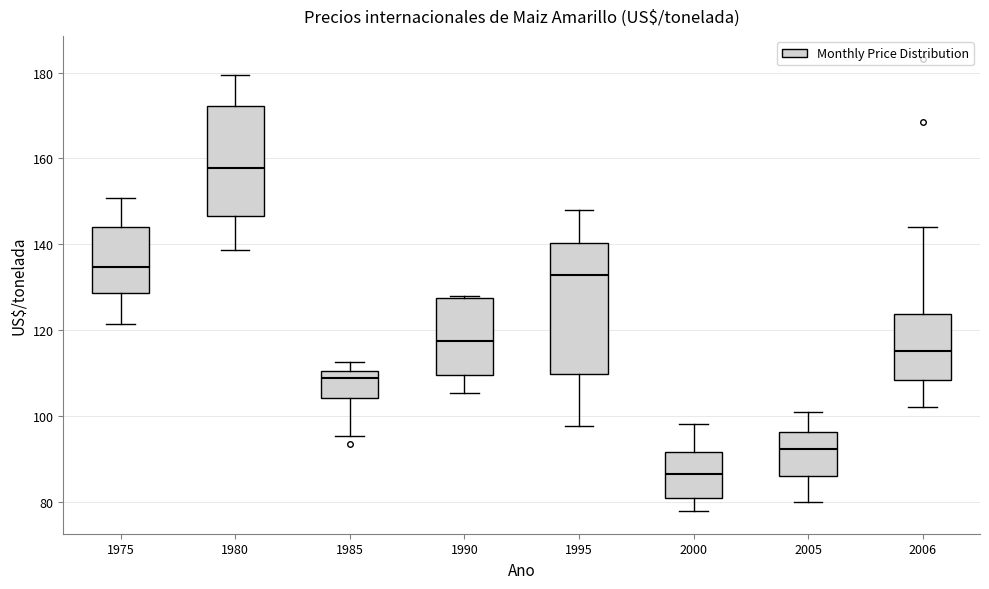

Which box's median line is the lowest?

2000